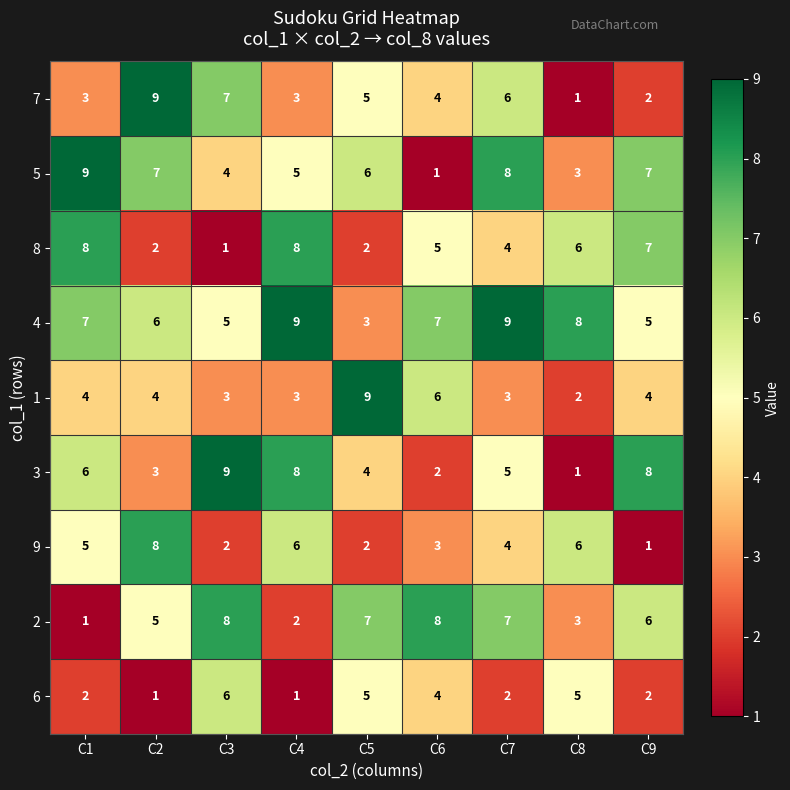

Rank the series at C1 from highest to lowest value.

5, 8, 4, 3, 9, 1, 7, 6, 2